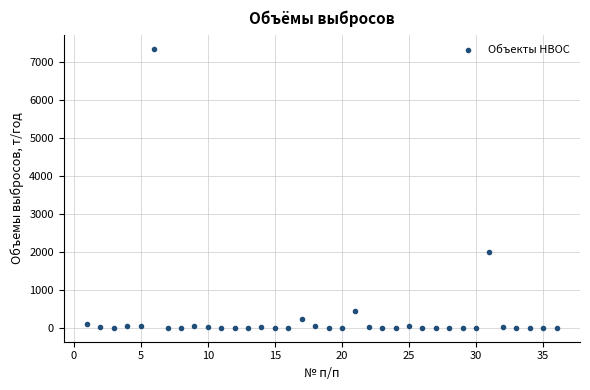

What is the range of X values (max minus min)?

35.0